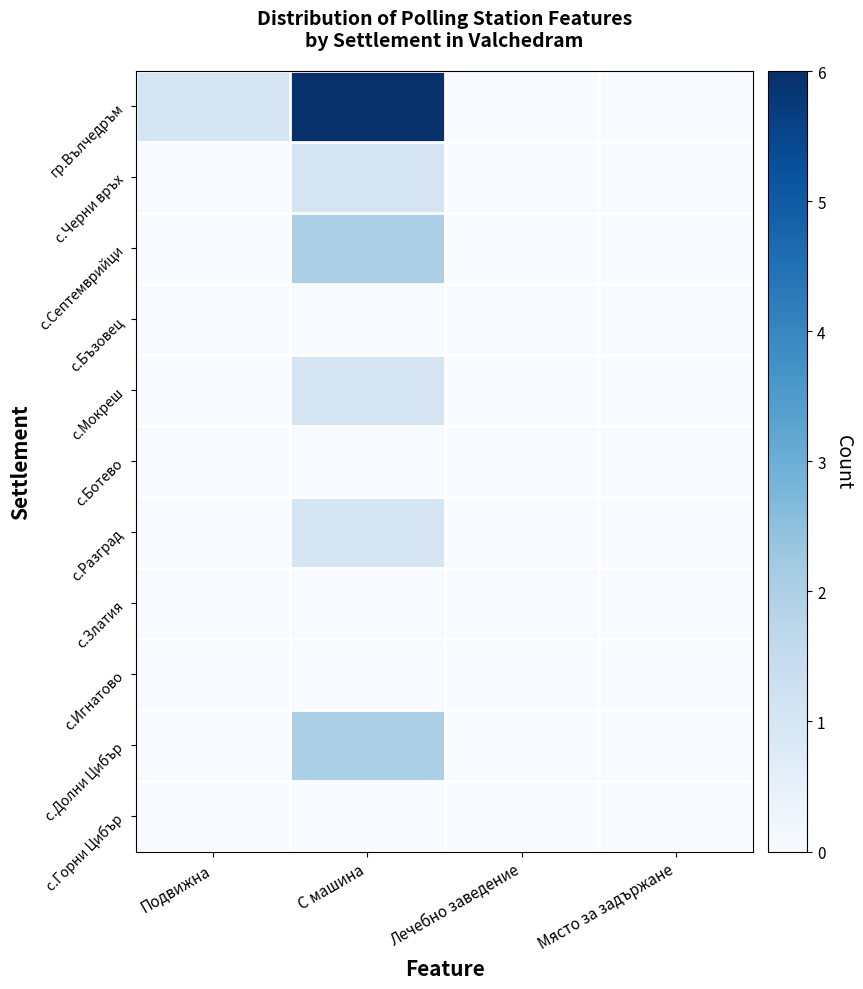

At which category does the chart reach its minimum across all series?

Лечебно заведение